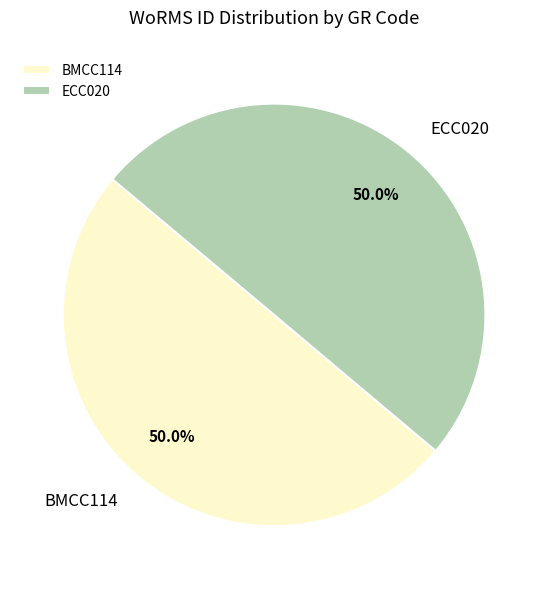

Approximately how many times larger is the value at ECC020 compared to BMCC114?

1.0